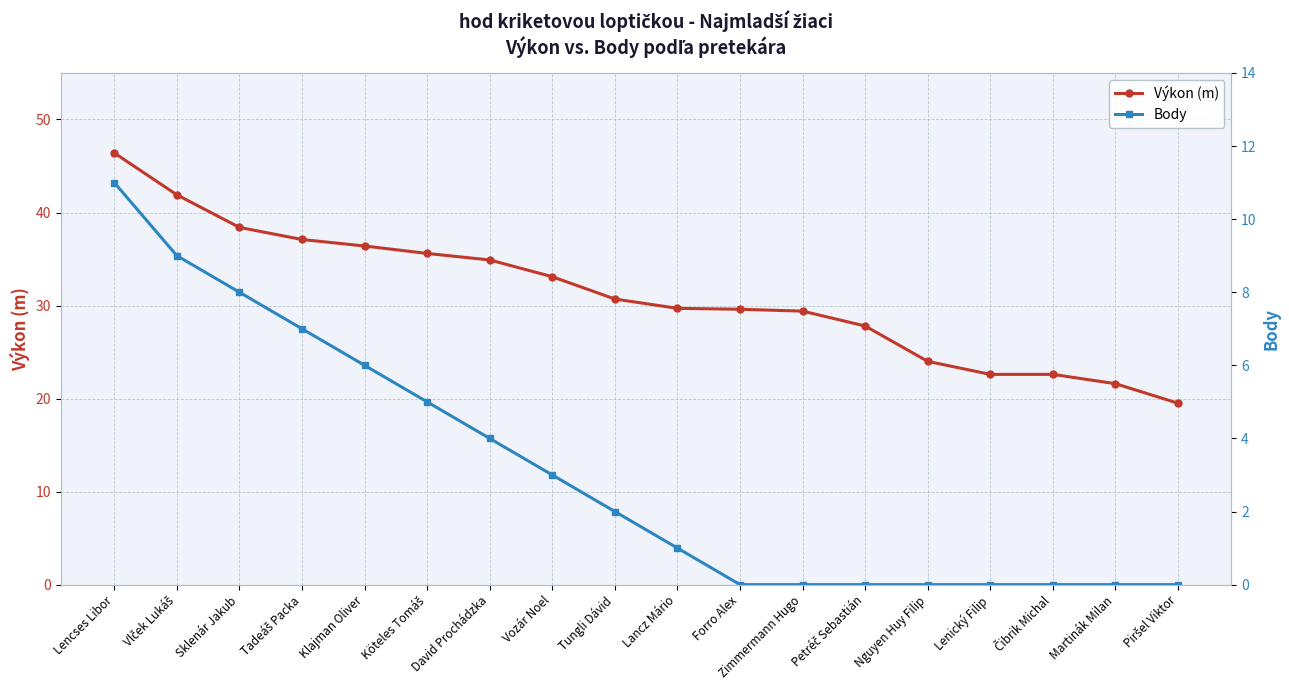

True or false: Body has a value of 5.3 at Čibrik Michal.

False